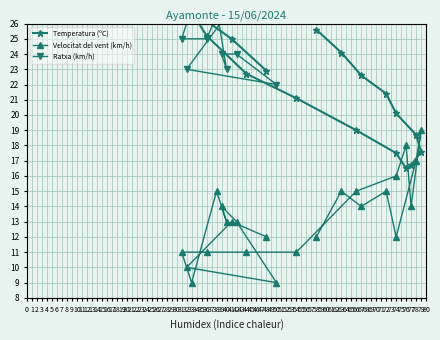

Reading left to right, list all the values displayed in this chart.

Temperatura (ºC): 25.6	24.1	22.6	21.4	20.1	18.7	17.6	16.7	16.5	17.5	19.0	21.1	22.7	25.2	27.8	29.2	28.3	28.9	29.2	28.8	27.2	27.1	25.0	22.9
Velocitat del vent (km/h): 12.0	15.0	14.0	15.0	12.0	17.0	19.0	14.0	18.0	16.0	15.0	11.0	11.0	11.0	11.0	9.0	15.0	13.0	14.0	13.0	9.0	10.0	13.0	12.0
Ratxa (km/h): 28.0	37.0	36.0	33.0	31.0	36.0	41.0	38.0	41.0	39.0	36.0	39.0	31.0	25.0	25.0	27.0	27.0	23.0	24.0	24.0	22.0	23.0	27.0	27.0